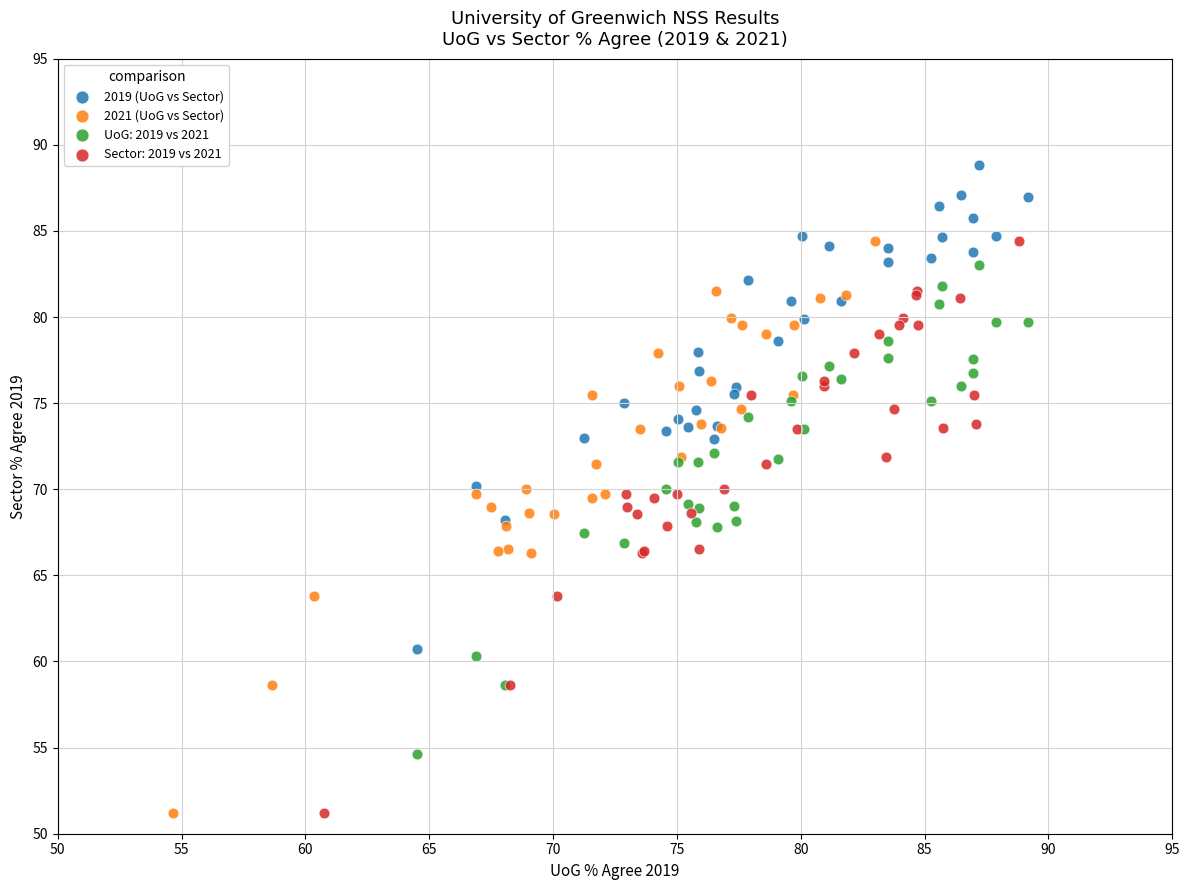

Which series reaches the maximum Y coordinate?

2019 (UoG vs Sector)